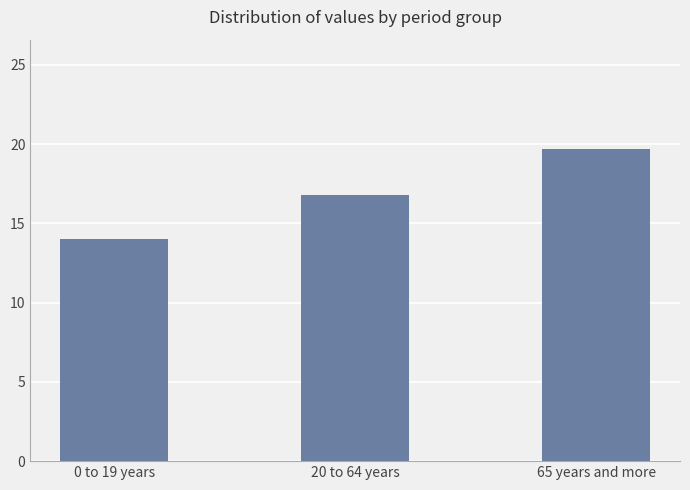

What is the difference between the maximum and minimum values?

5.7